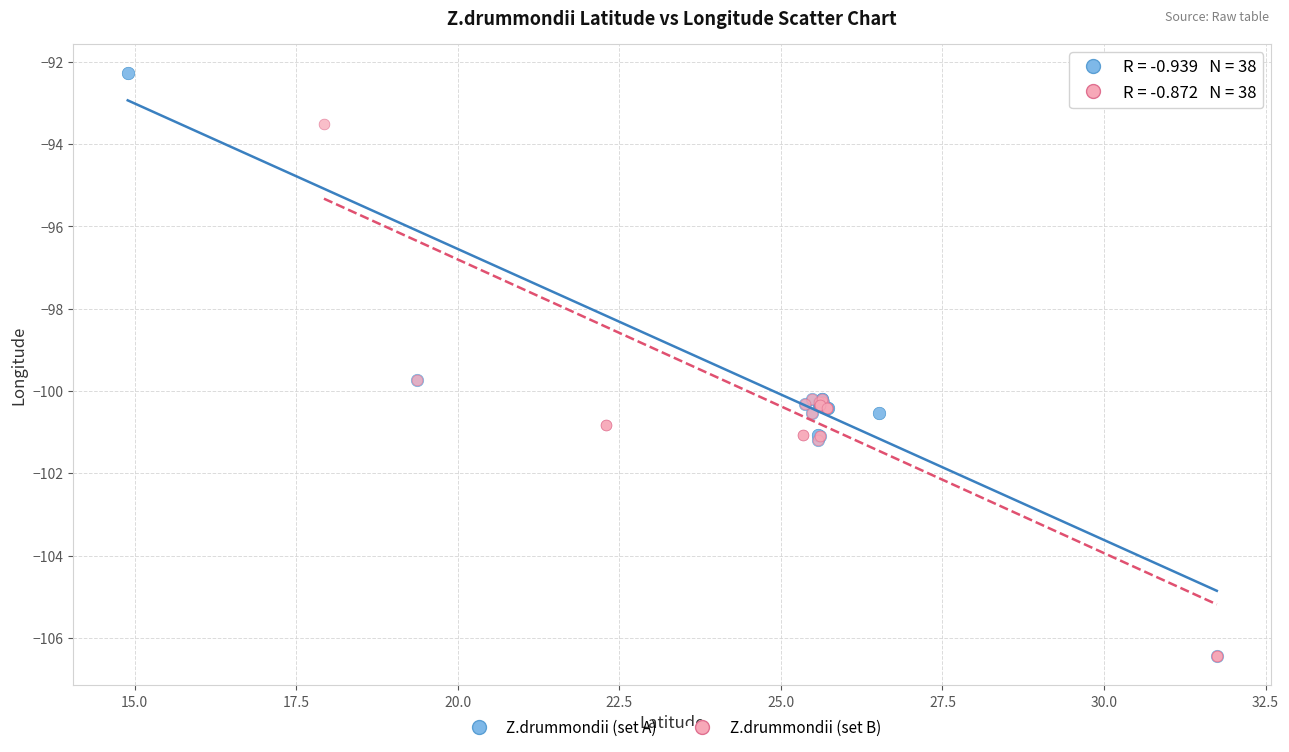

Which series reaches the maximum Y coordinate?

Z.drummondii (set A)